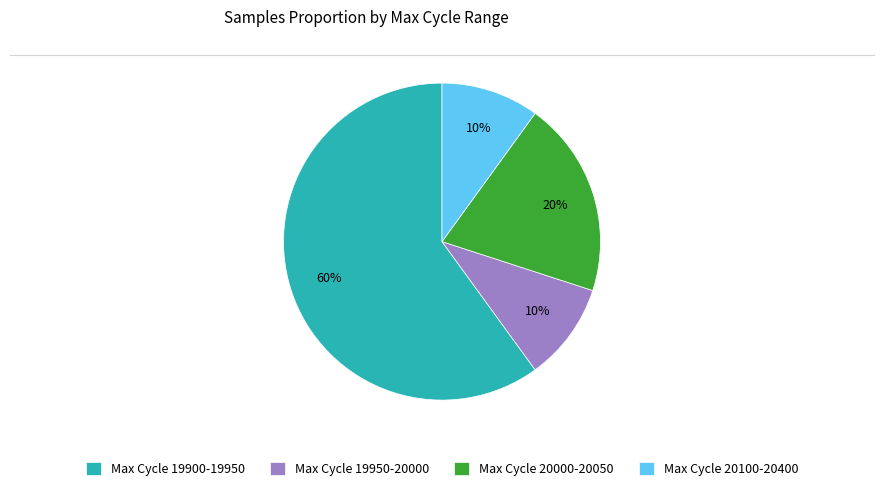

Is there a majority slice in this chart?

Yes